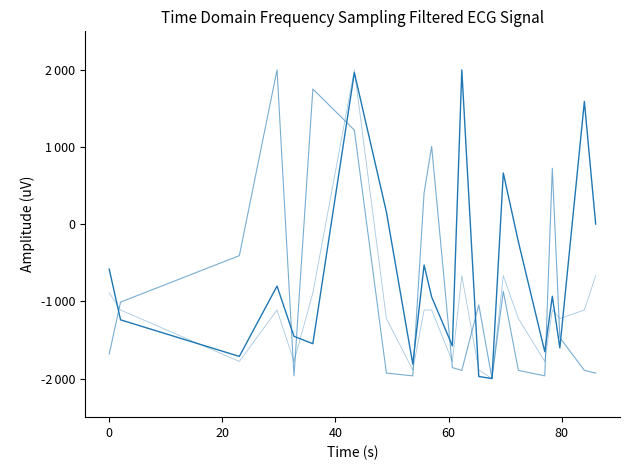

Reading left to right, list all the values displayed in this chart.

Body: -582.0	-1238.6	-1712.8	-801.3	-1452.6	-1547.8	1964.3	159.9	-1812.4	-528.4	-941.5	-1576.8	2000.0	-1972.8	-2000.0	664.5	-227.0	-1651.3	-933.2	-1602.2	1591.1	2.3
Pořadí: -1681.4	-1008.8	-407.1	2000.0	-1964.6	1752.2	1221.2	-1929.2	-1964.6	407.1	1008.8	-1858.4	-1893.8	-1044.2	-2000.0	-867.3	-1893.8	-1964.6	725.7	-1469.0	-1893.8	-1929.2
Koef.: -888.9	-1111.1	-1777.8	-1111.1	-1777.8	-888.9	2000.0	-1222.2	-1888.9	-1111.1	-1111.1	-1777.8	-666.7	-1888.9	-2000.0	-666.7	-1222.2	-1777.8	-1111.1	-1222.2	-1111.1	-666.7